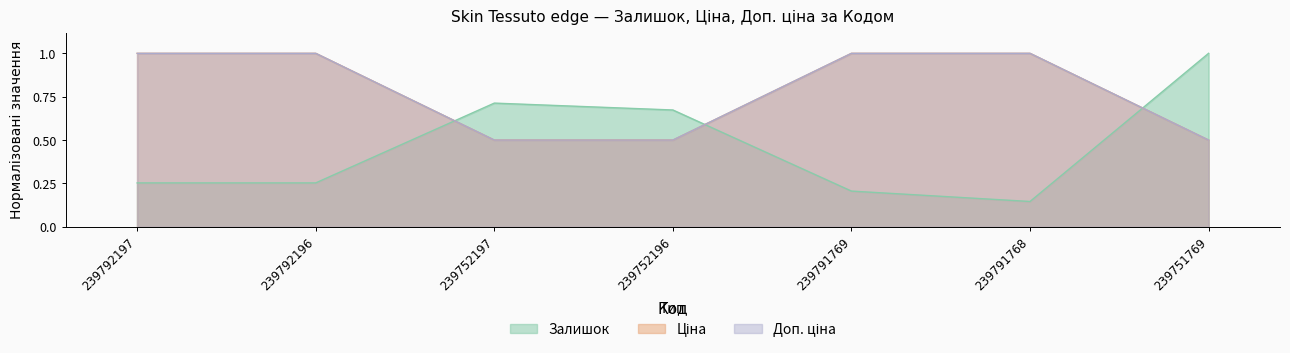

What is the sum of all Залишок values?

3.2